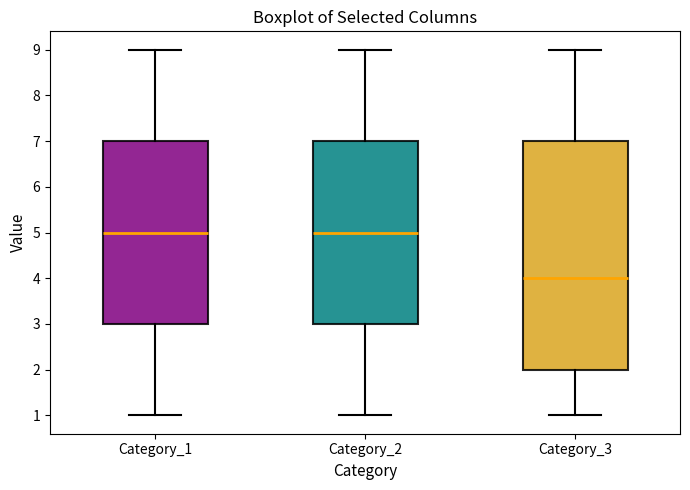

Reading left to right, read every box against the y-axis: the position of its median line, the range the box covers, and the ends of its whiskers. The values are not printed on the chart, so give them approximately, as read against the axis.

Category_1: median 5, box 3 to 7, whiskers 1 to 9
Category_2: median 5, box 3 to 7, whiskers 1 to 9
Category_3: median 4, box 2 to 7, whiskers 1 to 9